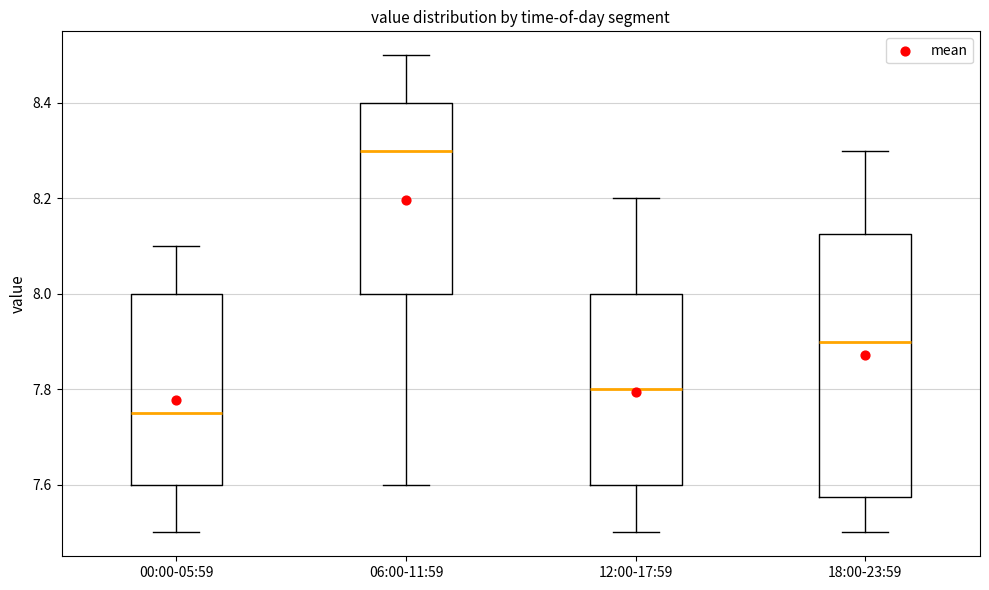

Reading left to right, transcribe this box plot: for each box, give where its median line is, the range the box spans, and where its two whiskers end, as read against the y-axis. The values are not printed on the chart, so give them approximately, as read against the axis.

00:00-05:59: median 7.76, box 7.60 to 8.00, whiskers 7.50 to 8.10
06:00-11:59: median 8.30, box 8.00 to 8.40, whiskers 7.60 to 8.50
12:00-17:59: median 7.80, box 7.60 to 8.00, whiskers 7.50 to 8.20
18:00-23:59: median 7.90, box 7.58 to 8.12, whiskers 7.50 to 8.30